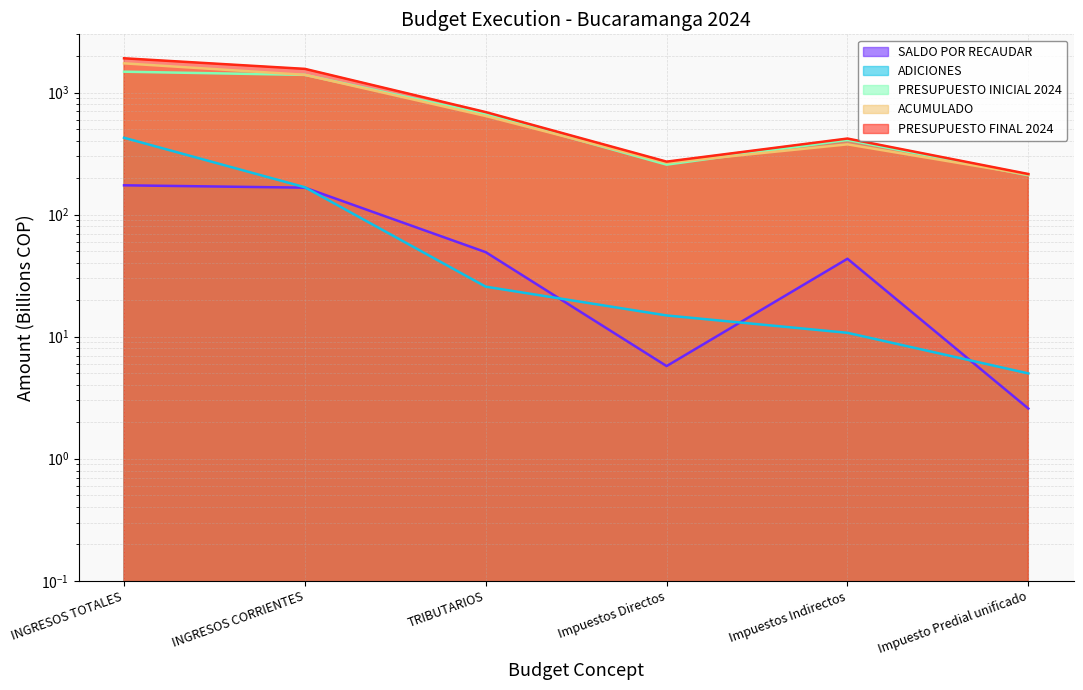

At which category does the chart reach its minimum across all series?

Impuesto Predial unificado